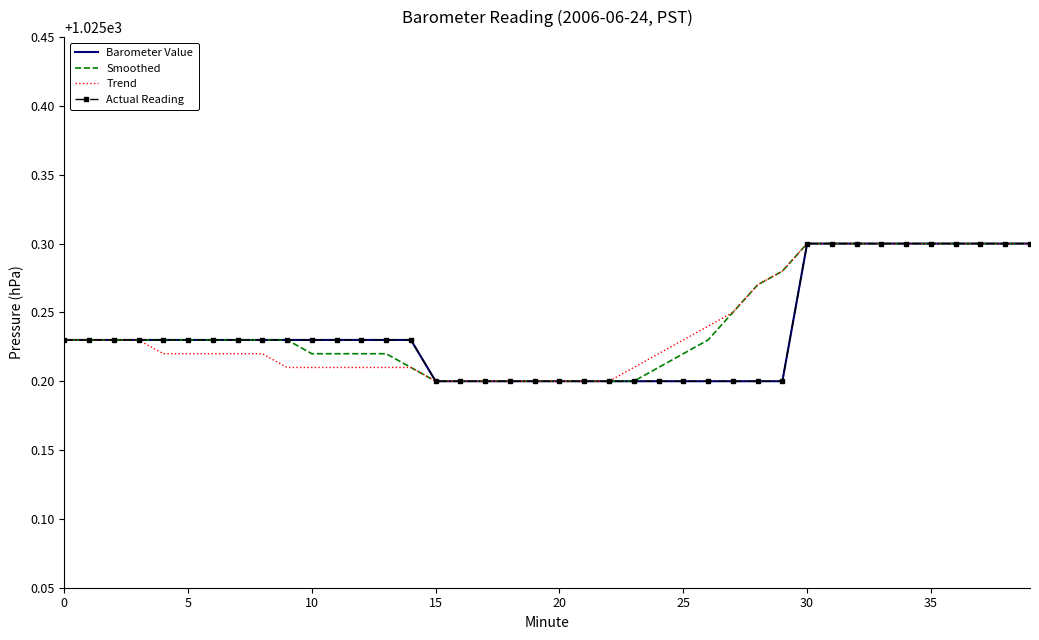

Where is Barometer Value nearest to the value 1025?

15